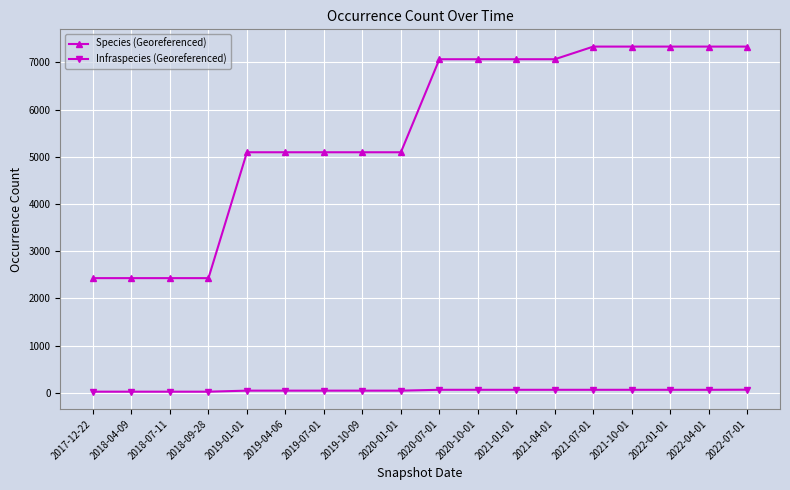

How many data points in Infraspecies (Georeferenced) are less than 65?

9